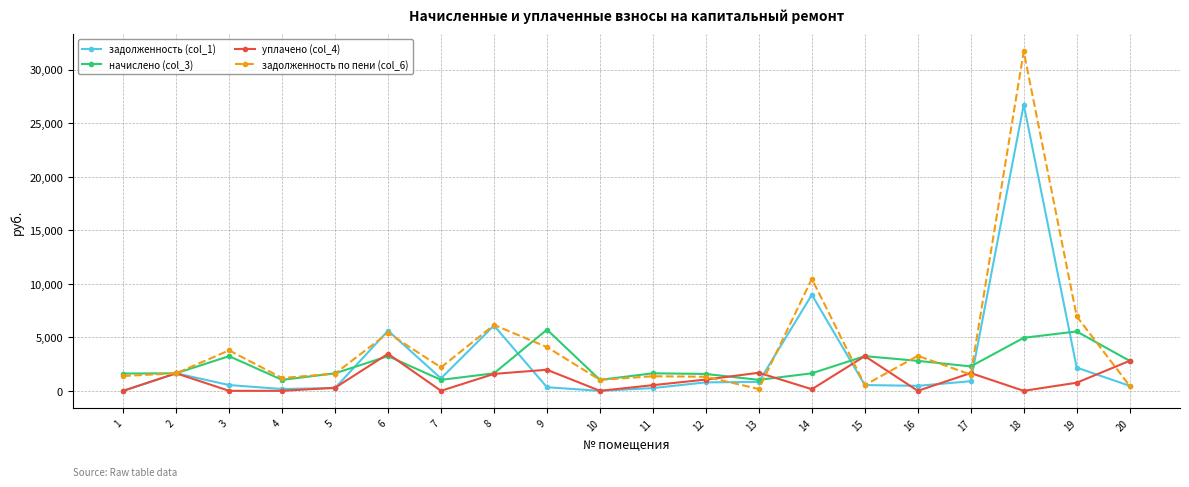

What is the spread (max minus min) of values at 4?

1194.7